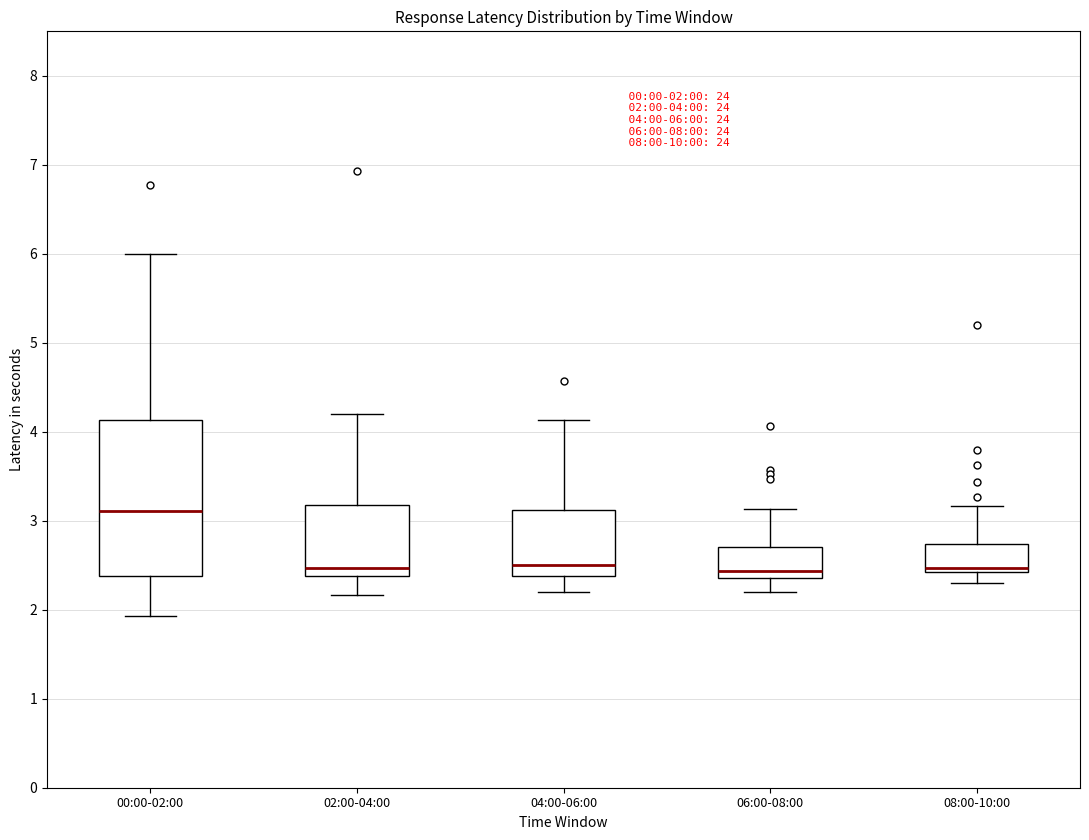

Comparing the boxes themselves (not the whiskers), which one is the tallest?

00:00-02:00